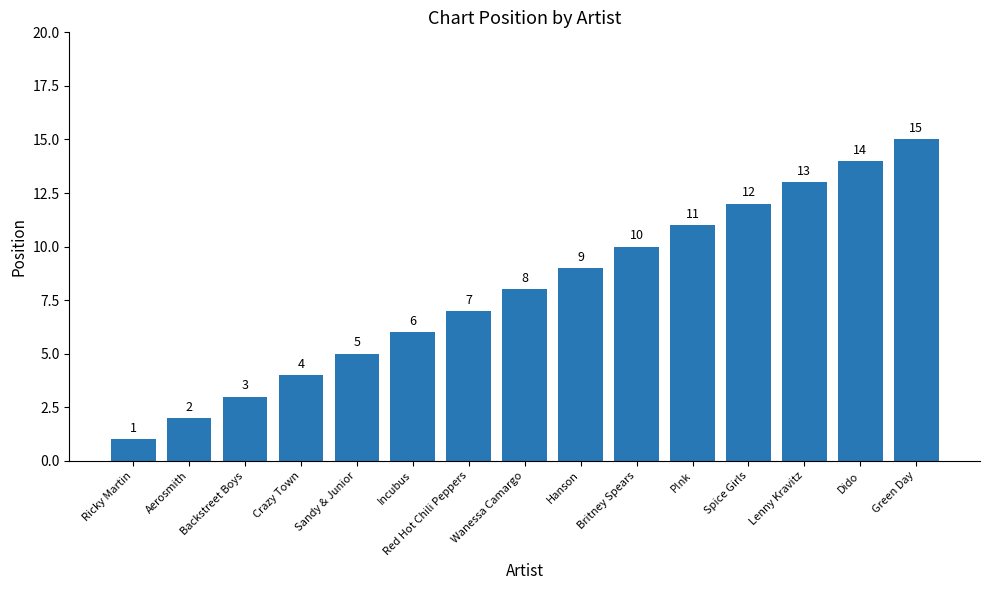

The chart shows a value of 3 at Backstreet Boys. True or false?

True